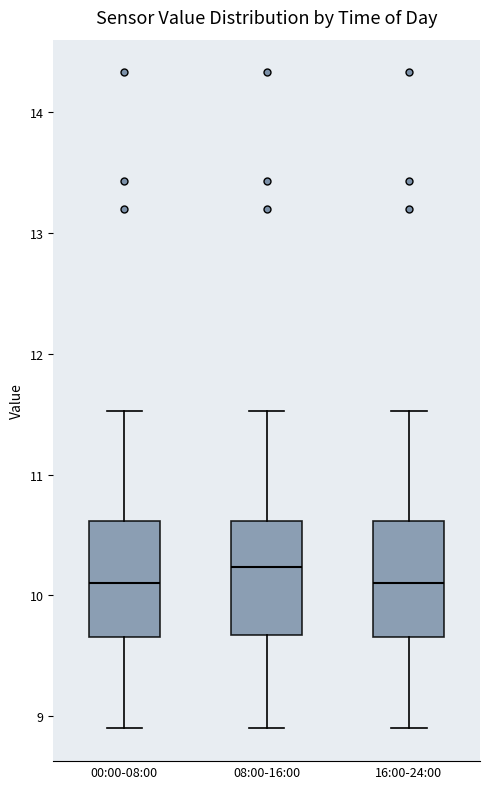

Where is the lower edge of the box for 08:00-16:00 on the y-axis? The values are not printed on the chart, so give them approximately, as read against the axis.

9.7